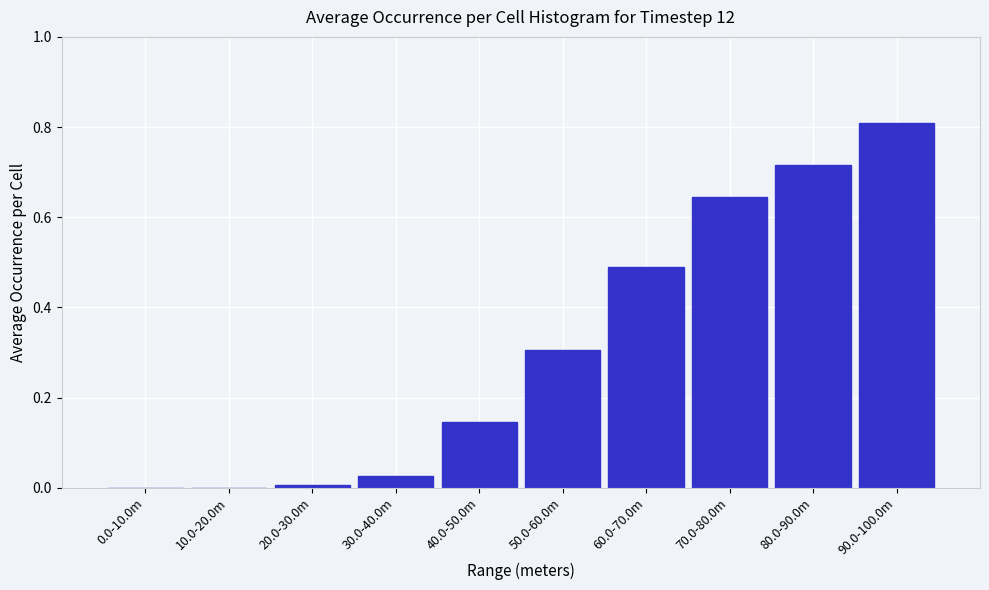

At which category does the chart reach its peak across all series?

90.0-100.0m